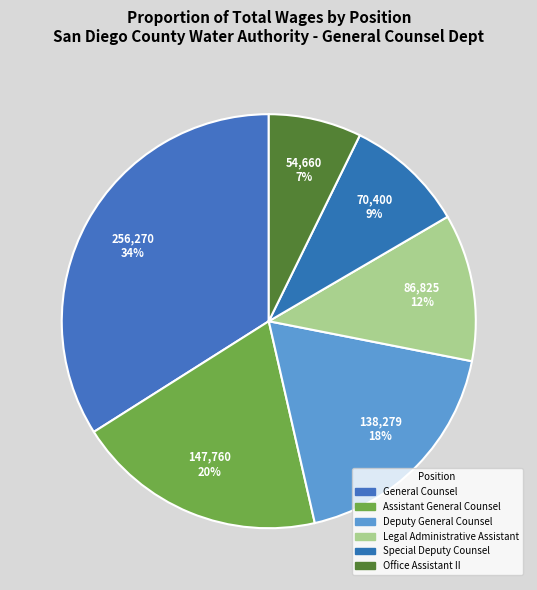

Which category has the biggest portion of the pie?

General Counsel